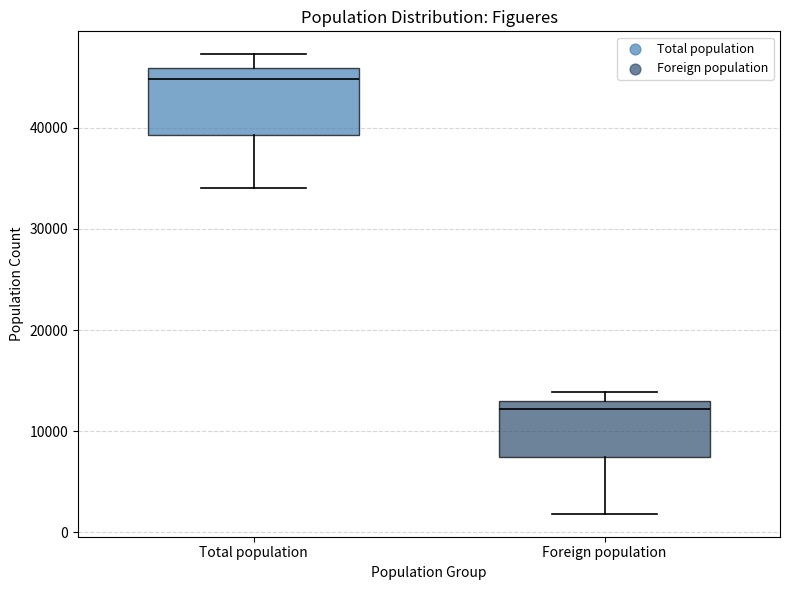

Which box is the tallest, from its lower edge to its upper edge?

Total population